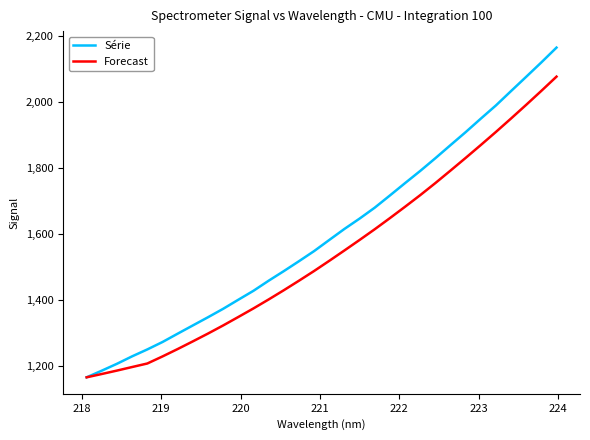

Which series has the largest range (max minus min)?

Série